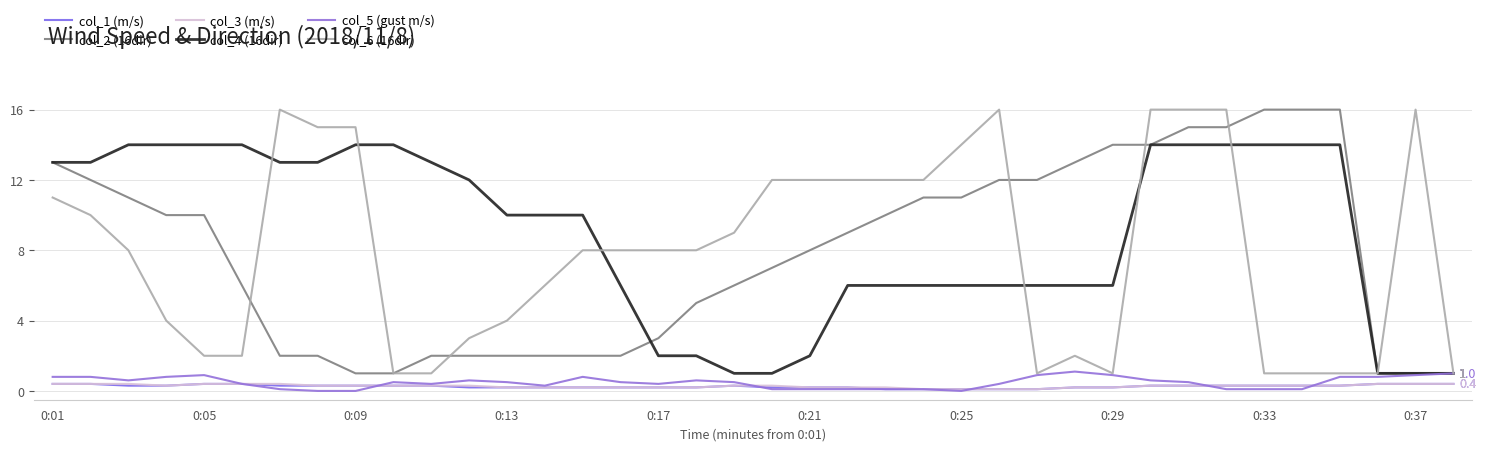

Is this an area chart (filled region under the line)?

No